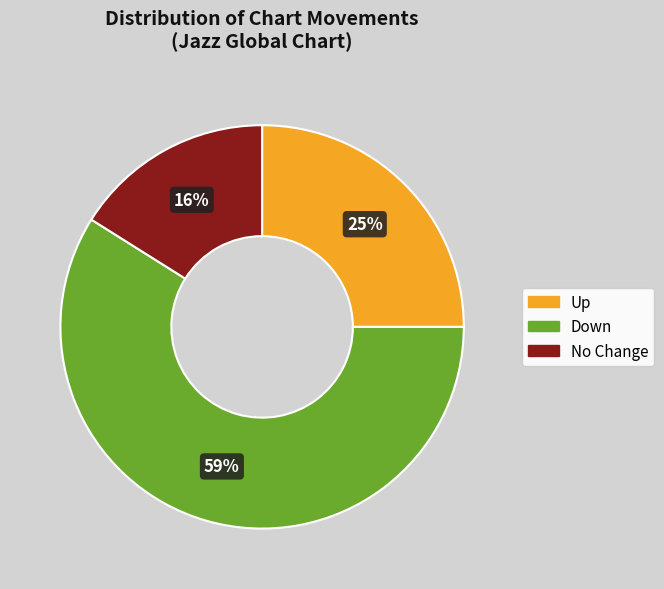

Do Up and No Change together represent more than half of the pie?

No